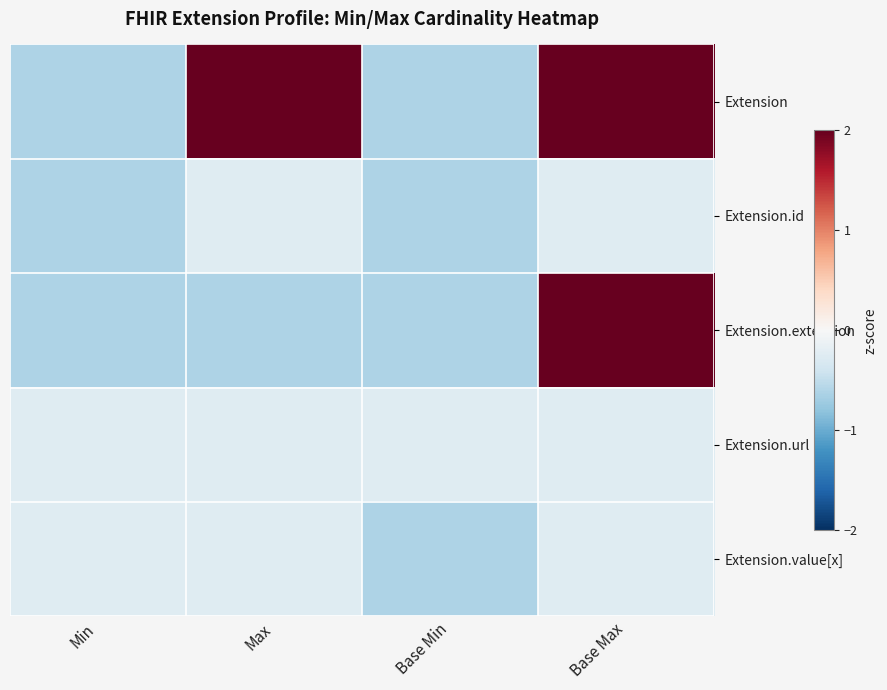

How many series are shown in this chart?

5